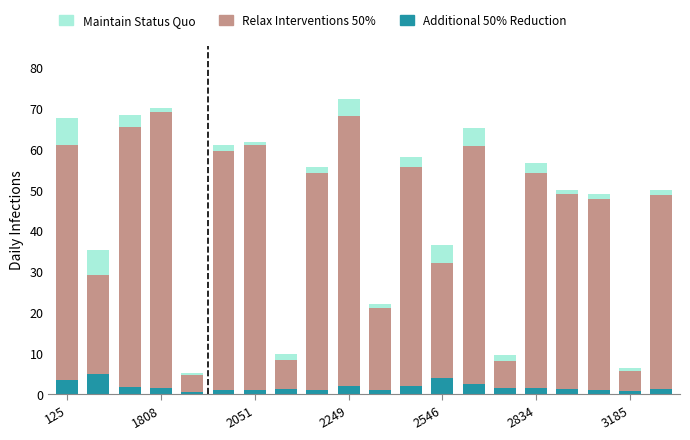

What is the value of the Relax Interventions 50% bar at the 11th from the left?

21.1